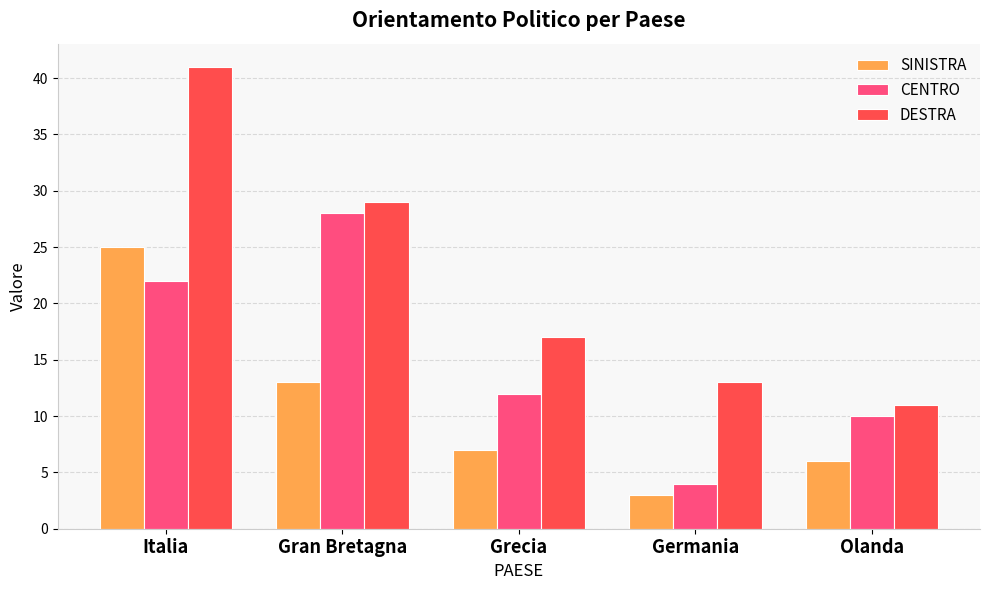

Is it true that CENTRO equals 19 at Grecia?

False